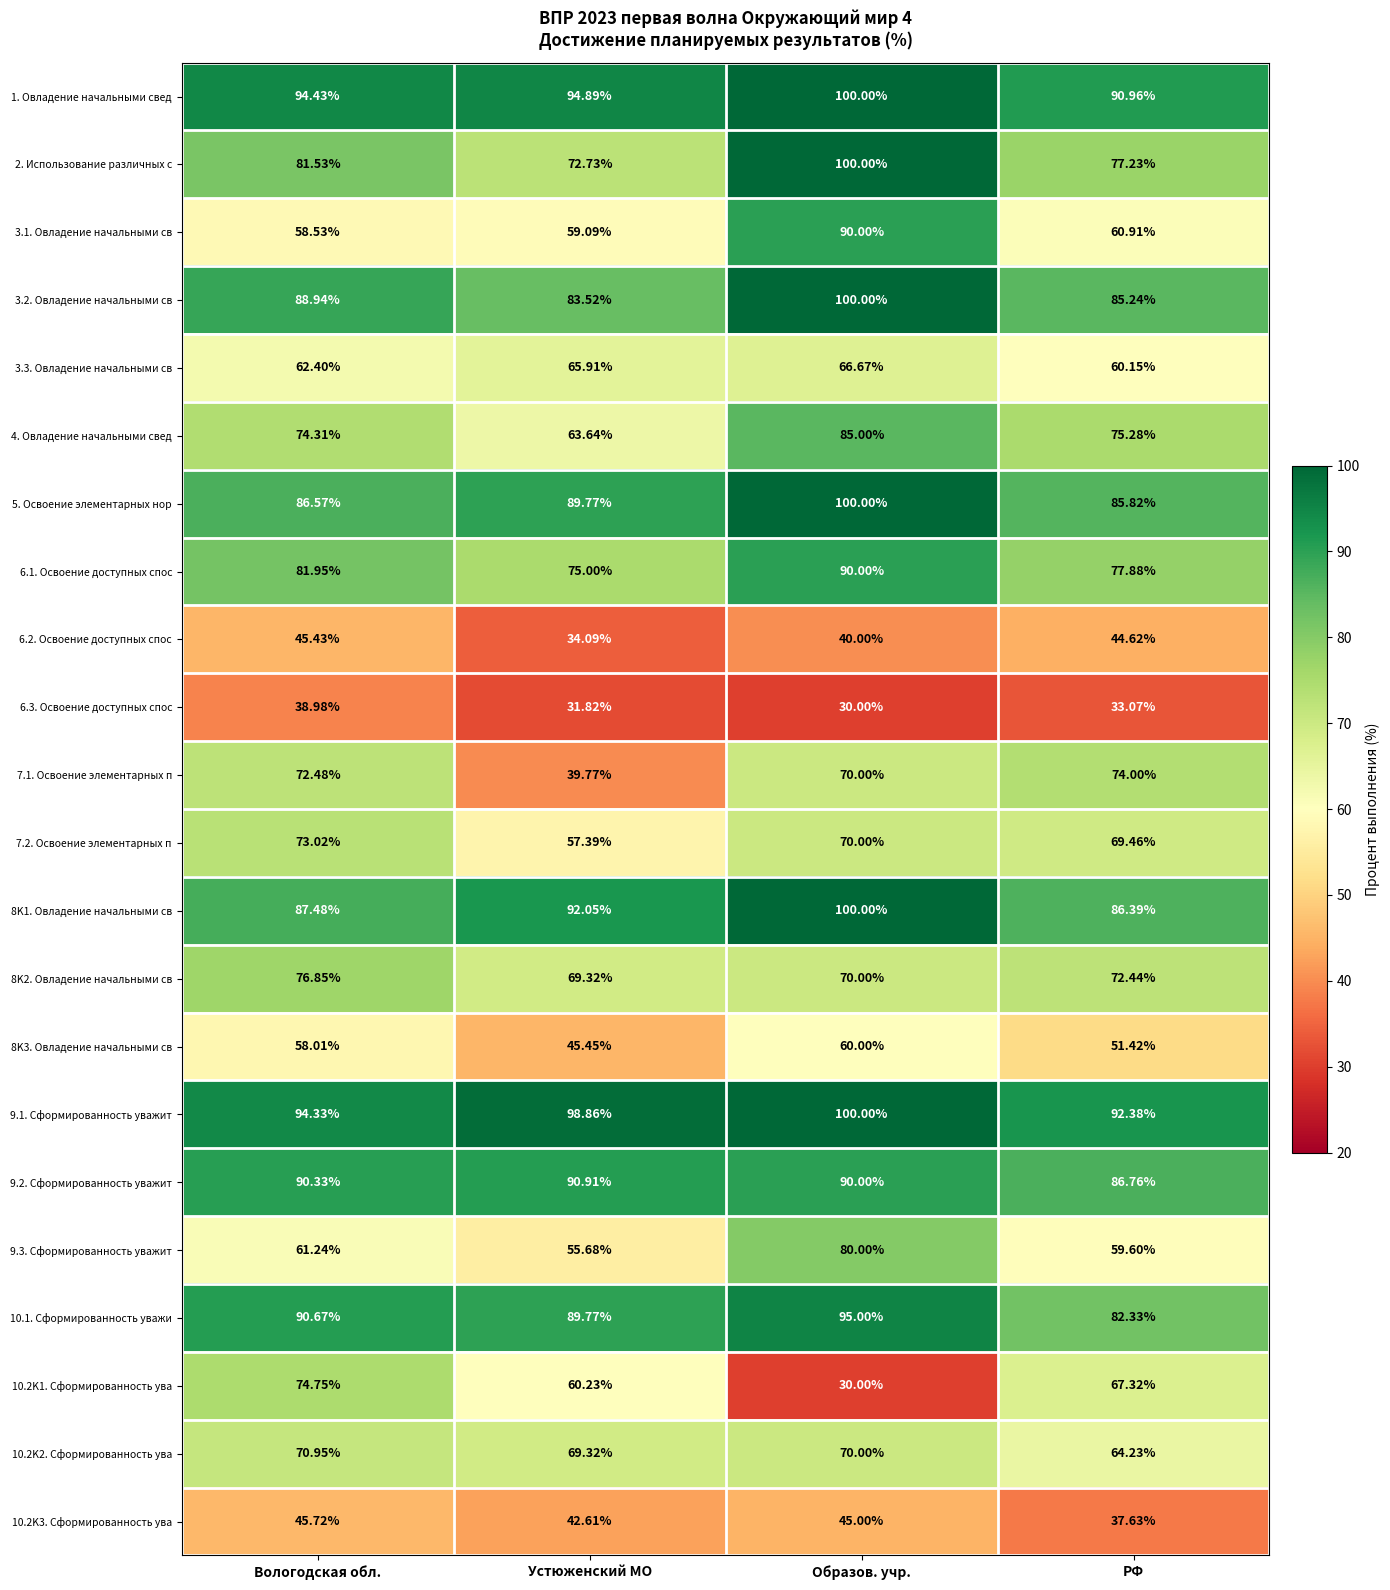

Is the value of 10.2K1. Сформированность ува at Вологодская обл. greater than the value of 10.2K2. Сформированность ува at РФ?

Yes